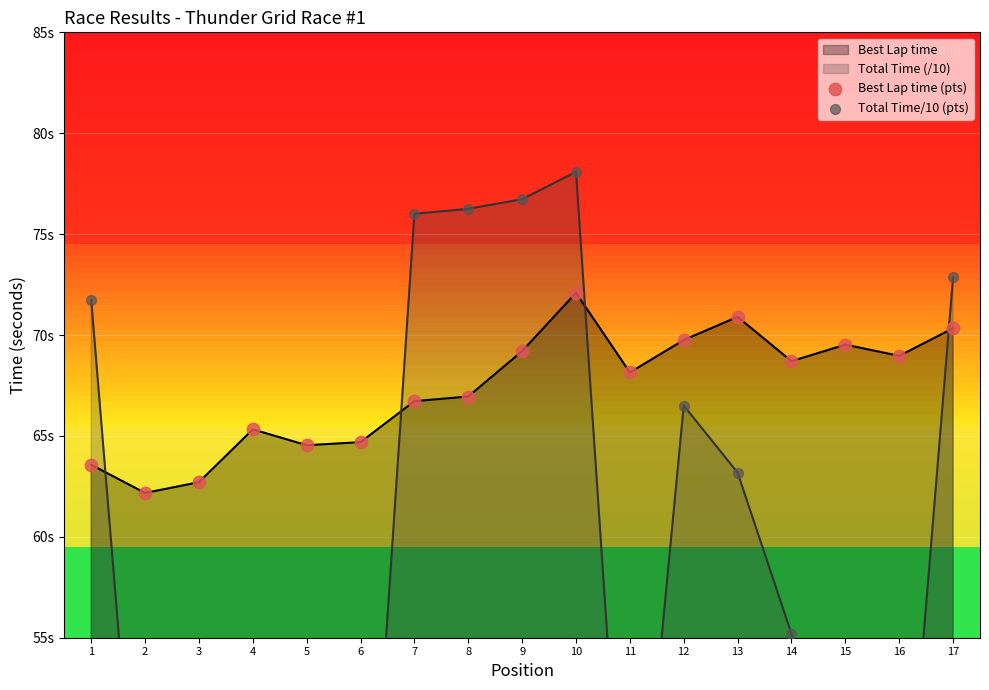

At which category is the sum across all series the highest?

10